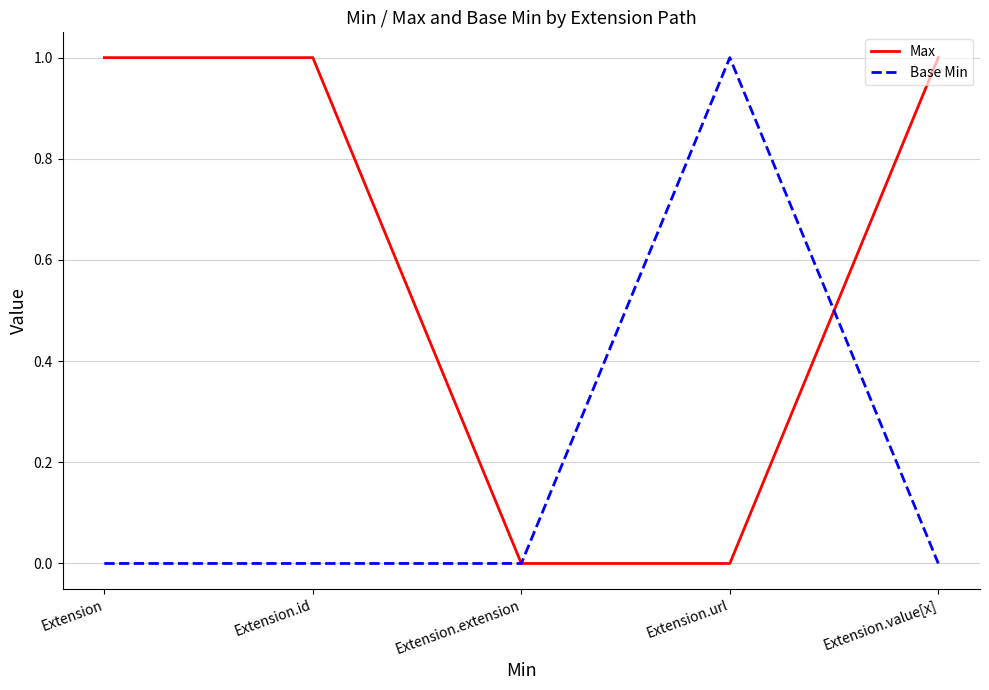

What is the maximum value shown in the chart?

1